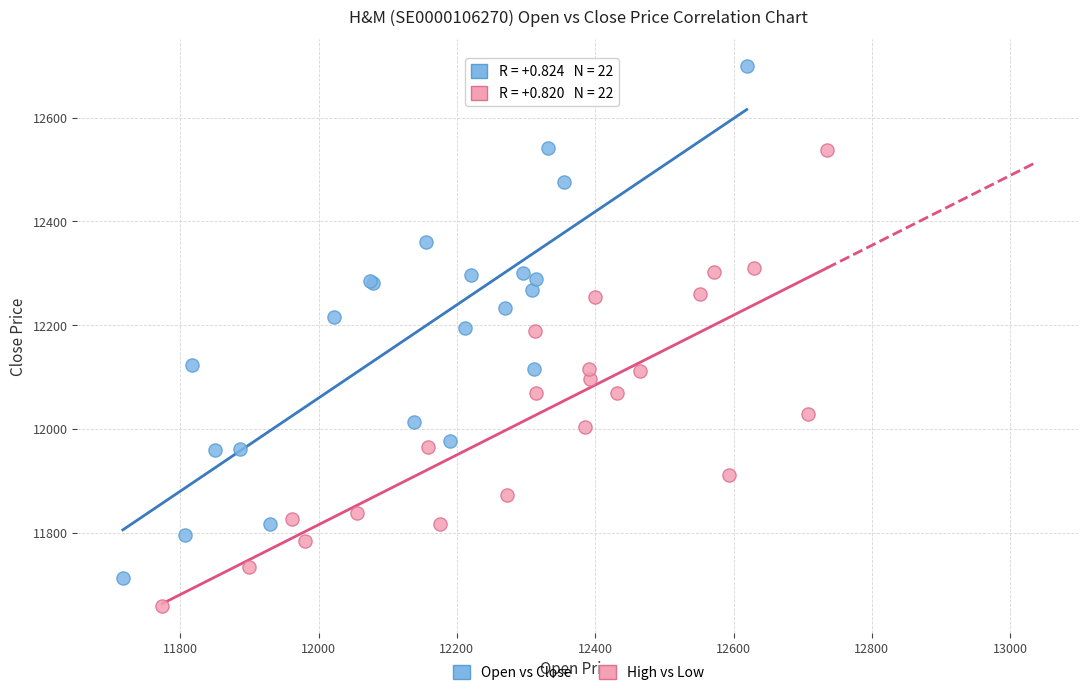

Which series contains the highest Y value?

Open vs Close